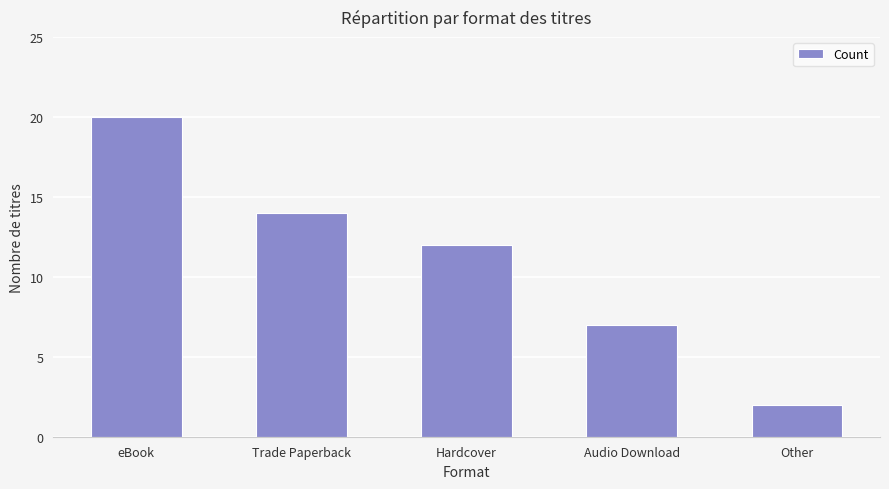

The value at Trade Paperback is 25. True or false?

False